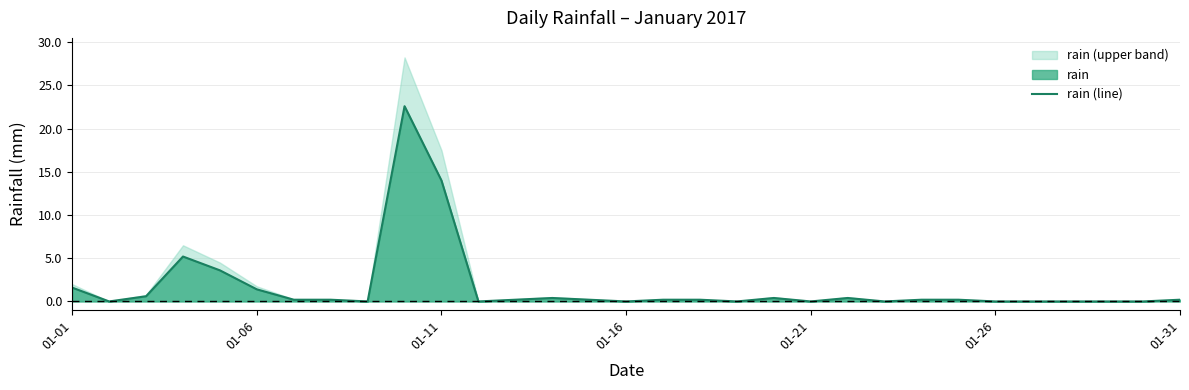

Is it true that the value at 12 is 0.1?

False